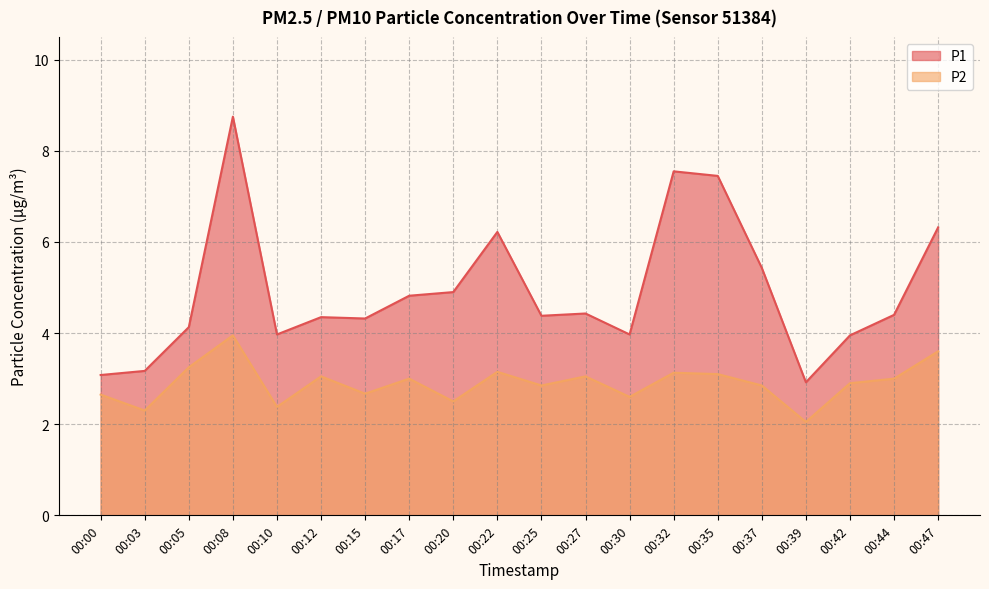

List the series in order of their overall mean, lowest first.

P2, P1